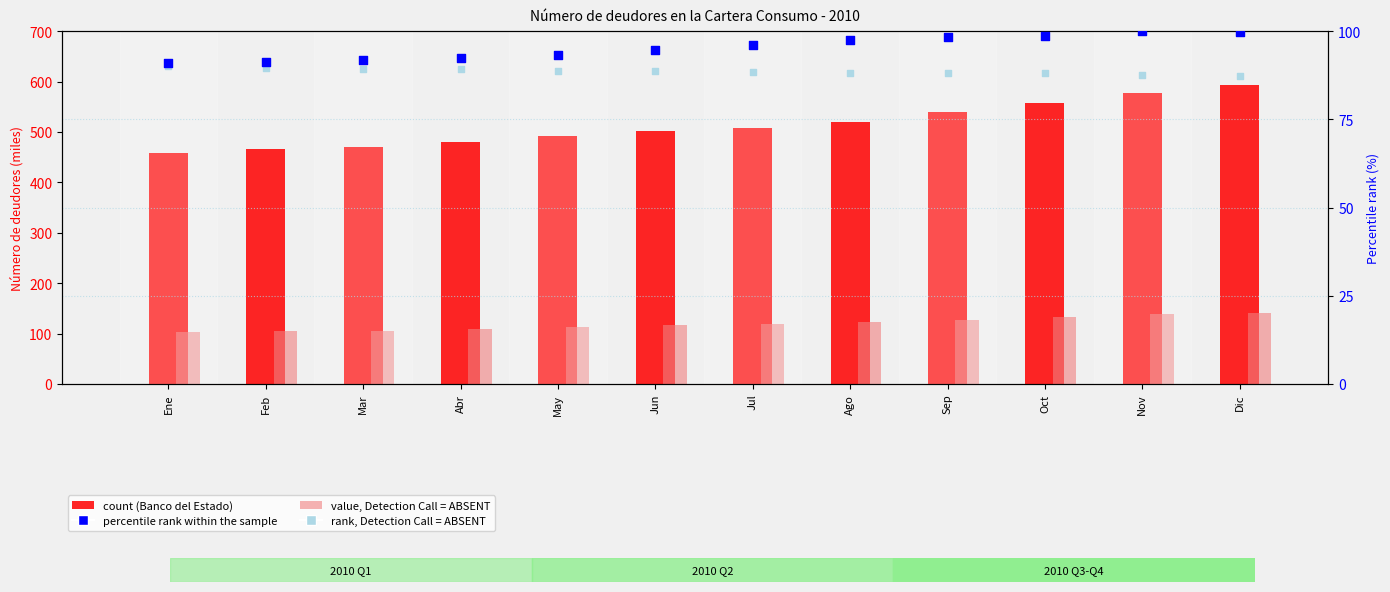

At which category is the sum across all series the highest?

Dic